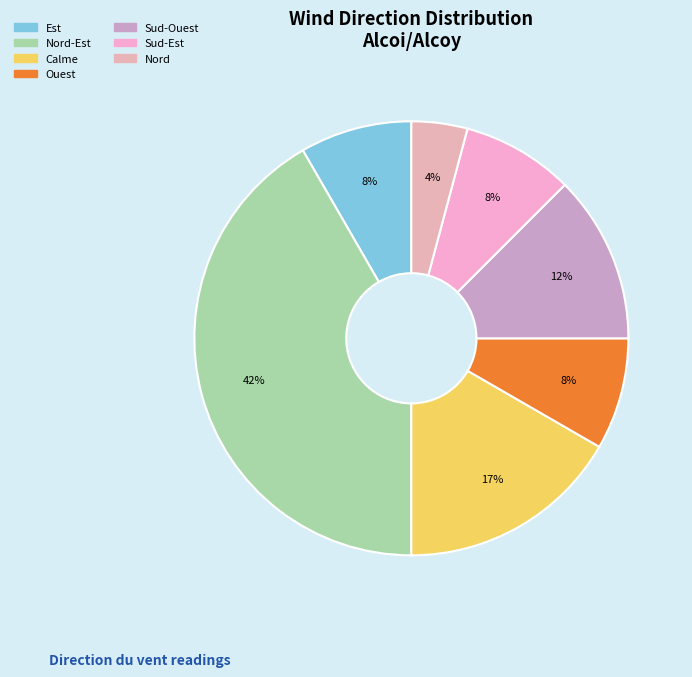

Is there a majority slice in this chart?

No